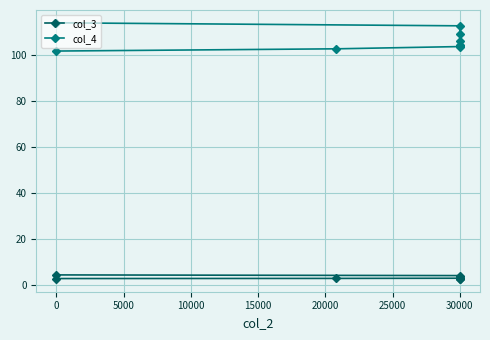

Between 0 and 30000, which series saw the biggest shift?

col_4